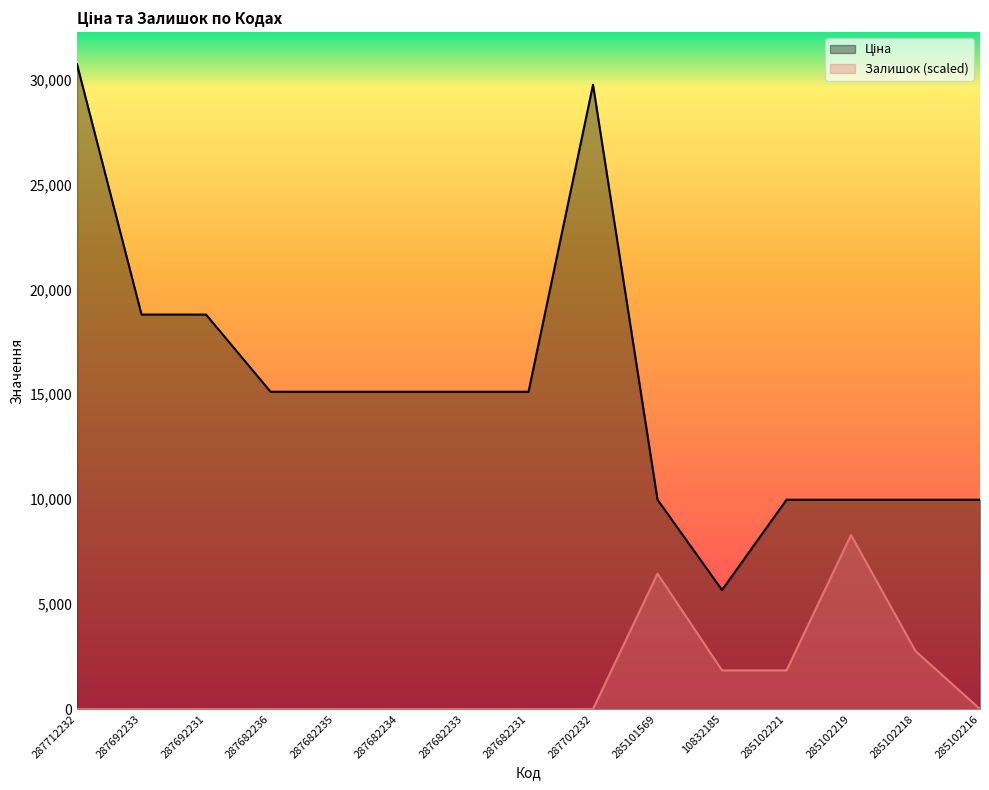

The Ціна series shows 14822.3 at 285101569. True or false?

False